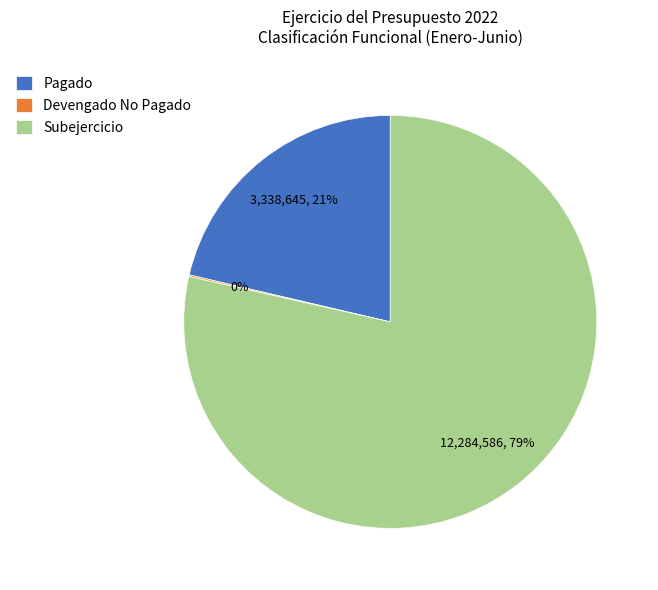

Does any single category account for the majority?

Yes